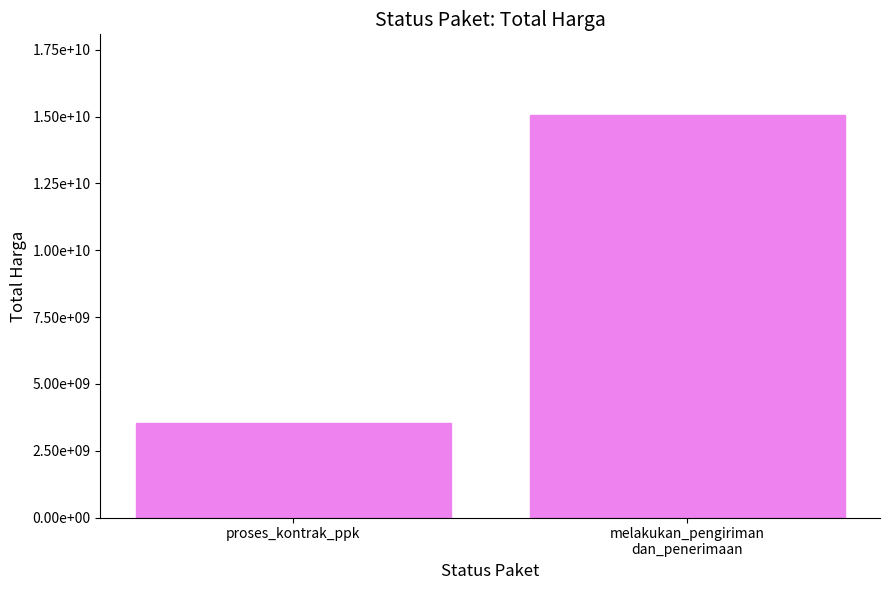

Reading right to left, transcribe all the data shown in this chart.

15066555630	3520161180